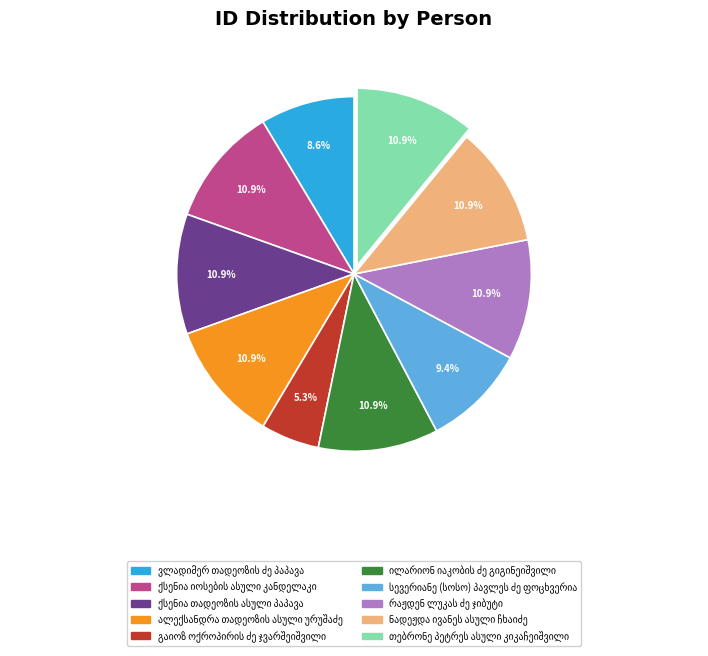

Is there a majority slice in this chart?

No